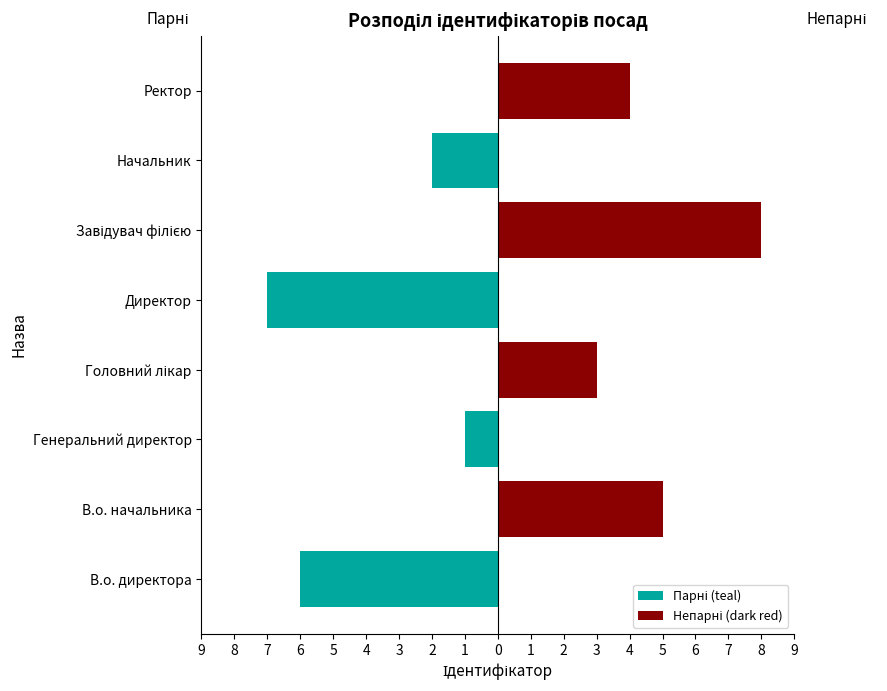

At Генеральний директор, list the series in order from largest to smallest.

Непарні (dark red), Парні (teal)